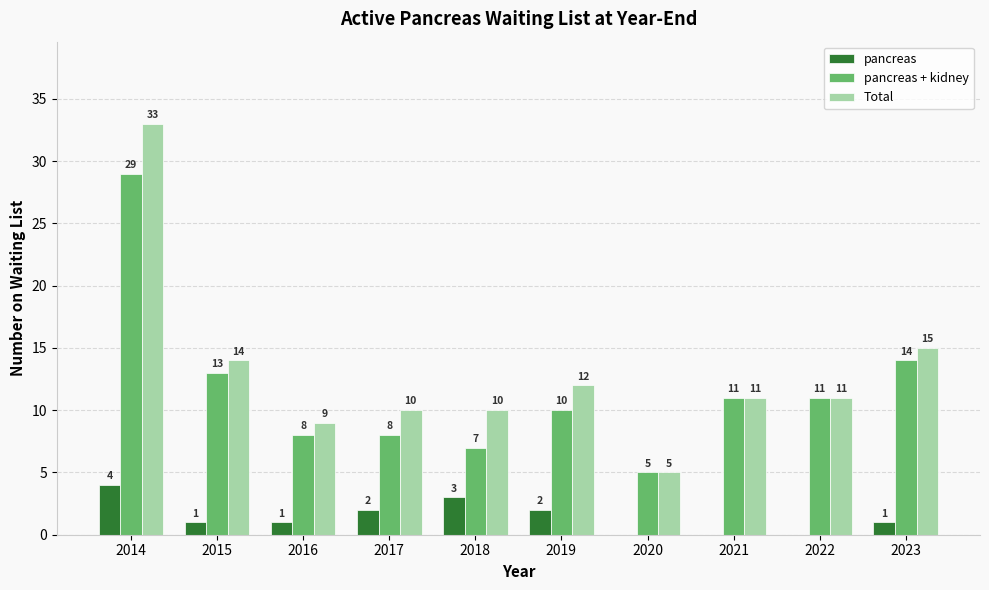

Is the value of pancreas at 2017 greater than the value of pancreas + kidney at 2021?

No